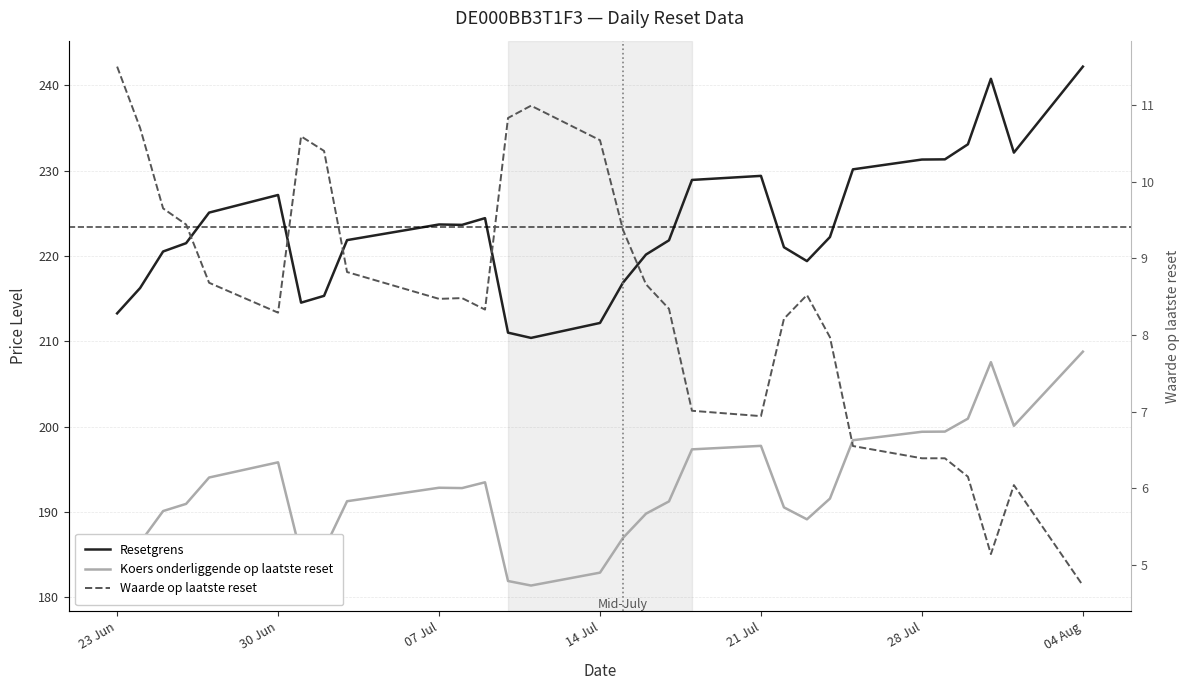

Reading left to right, what are all the values shown in this chart?

Resetgrens: 213.3	216.3	220.5	221.5	225.1	227.2	214.5	215.3	221.9	223.7	223.7	224.4	211.0	210.4	212.2	216.9	220.2	221.8	228.9	229.4	221.0	219.4	222.2	230.2	231.3	231.3	233.1	240.8	232.1	242.2
Koers onderliggende op laatste reset: 183.9	186.4	190.1	191.0	194.1	195.8	184.9	185.6	191.3	192.8	192.8	193.5	181.9	181.4	182.9	187.0	189.8	191.2	197.3	197.8	190.6	189.2	191.6	198.4	199.4	199.4	200.9	207.6	200.1	208.8
Waarde op laatste reset: 11.5	10.7	9.7	9.4	8.7	8.3	10.6	10.4	8.8	8.5	8.5	8.3	10.8	11.0	10.5	9.4	8.7	8.3	7.0	6.9	8.2	8.5	8.0	6.5	6.4	6.4	6.2	5.1	6.0	4.7